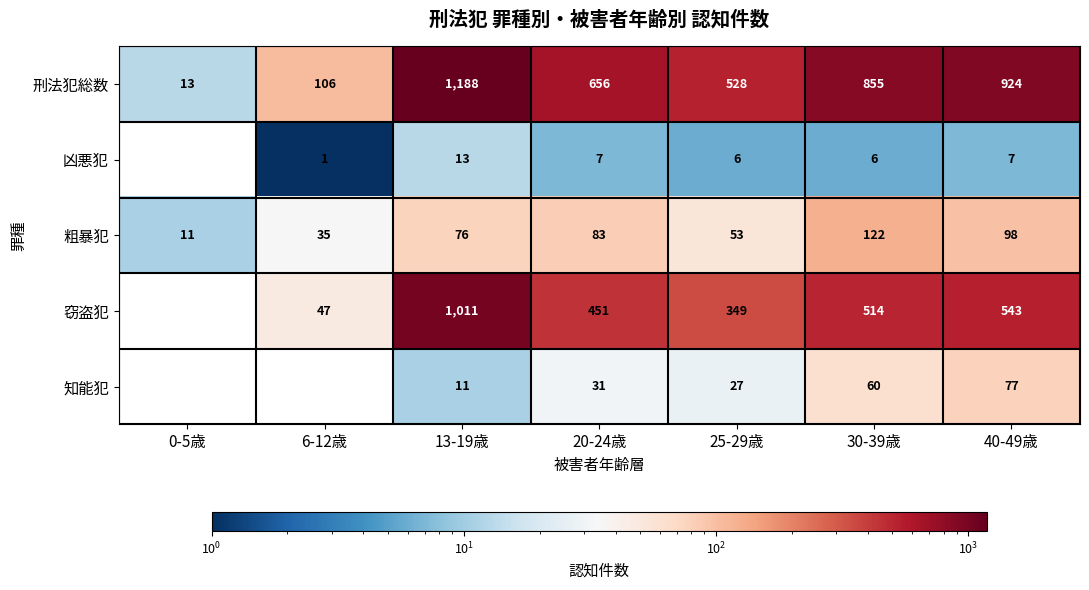

List the labels in order of 粗暴犯 value, smallest first.

0-5歳, 6-12歳, 25-29歳, 13-19歳, 20-24歳, 40-49歳, 30-39歳